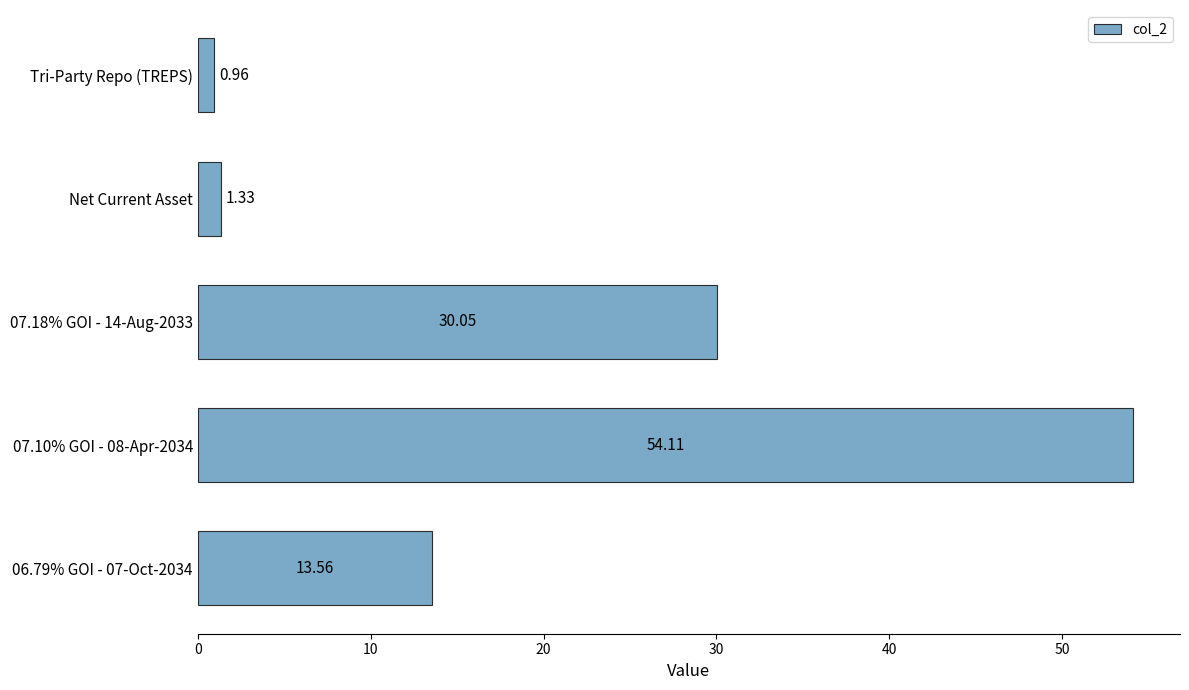

How many bars are there in total?

5